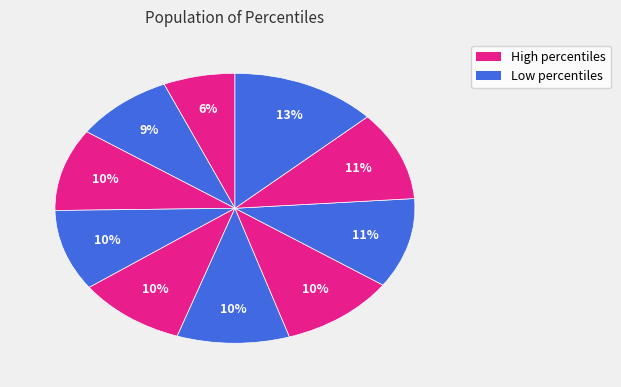

How many segments does this pie chart have?

10